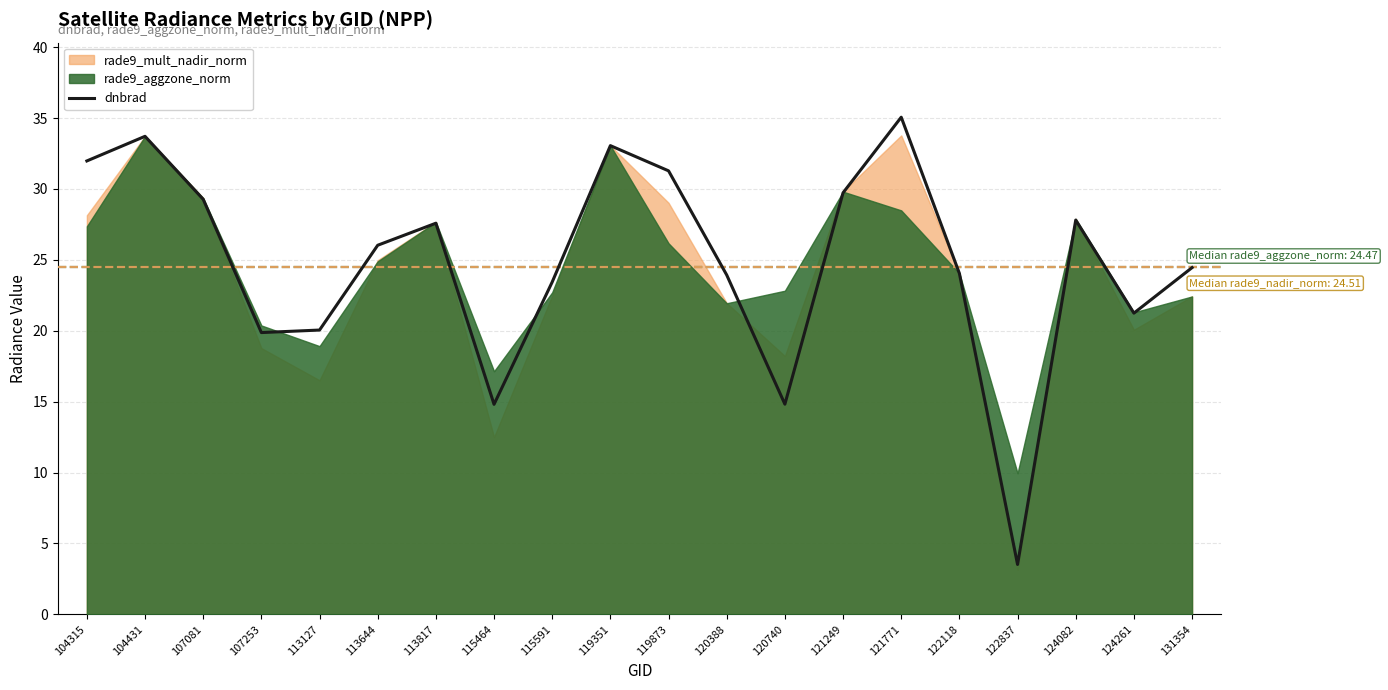

What is the difference between the second highest and minimum values?

30.2